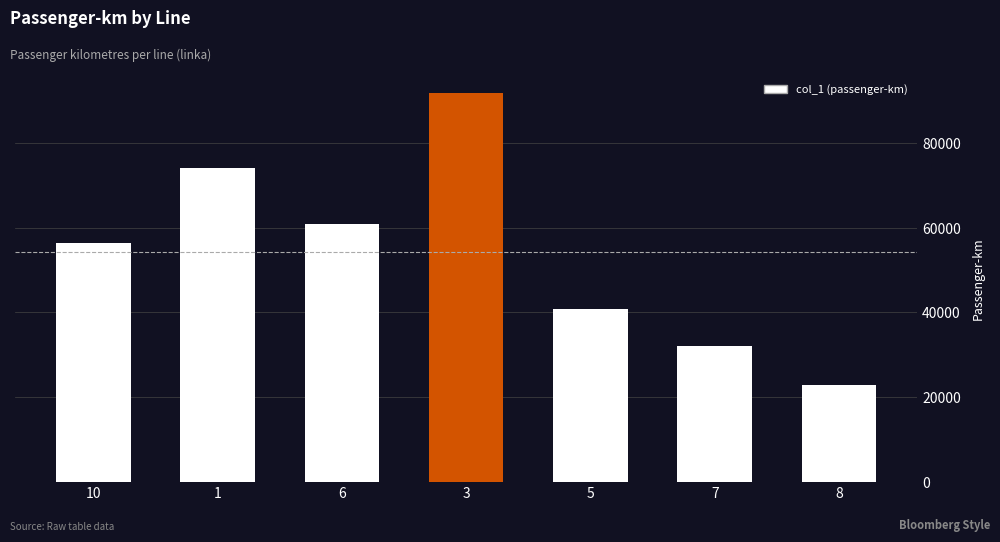

True or false: the data shows 74155.9 at 1.

True